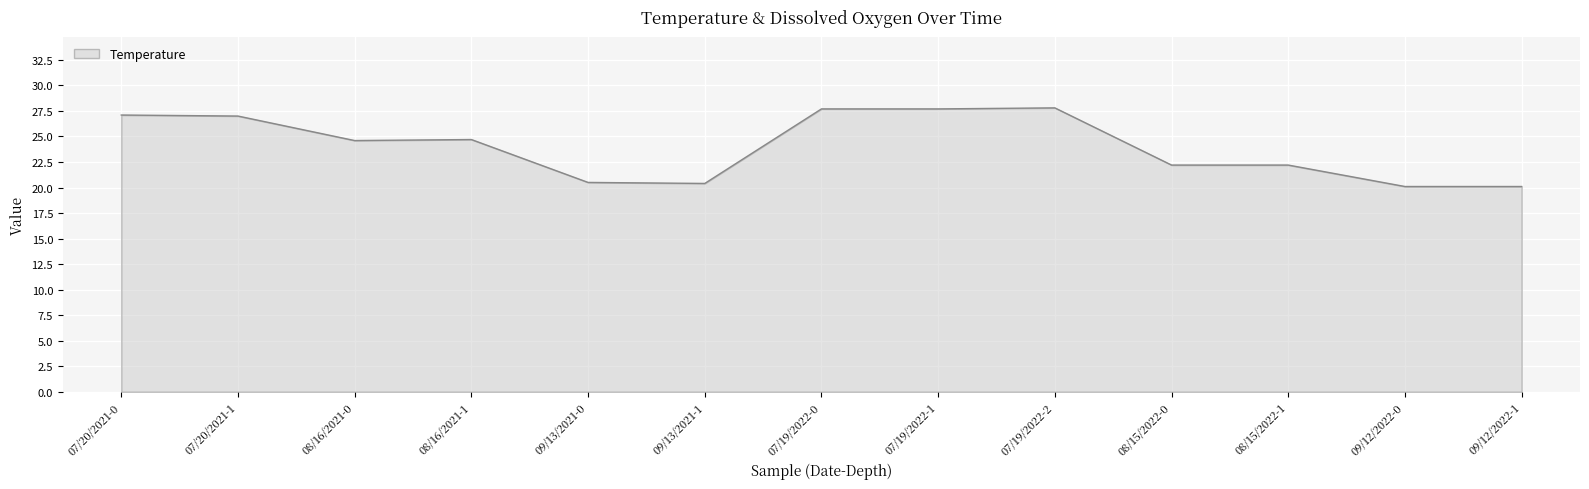

What is the greatest value displayed?

27.8